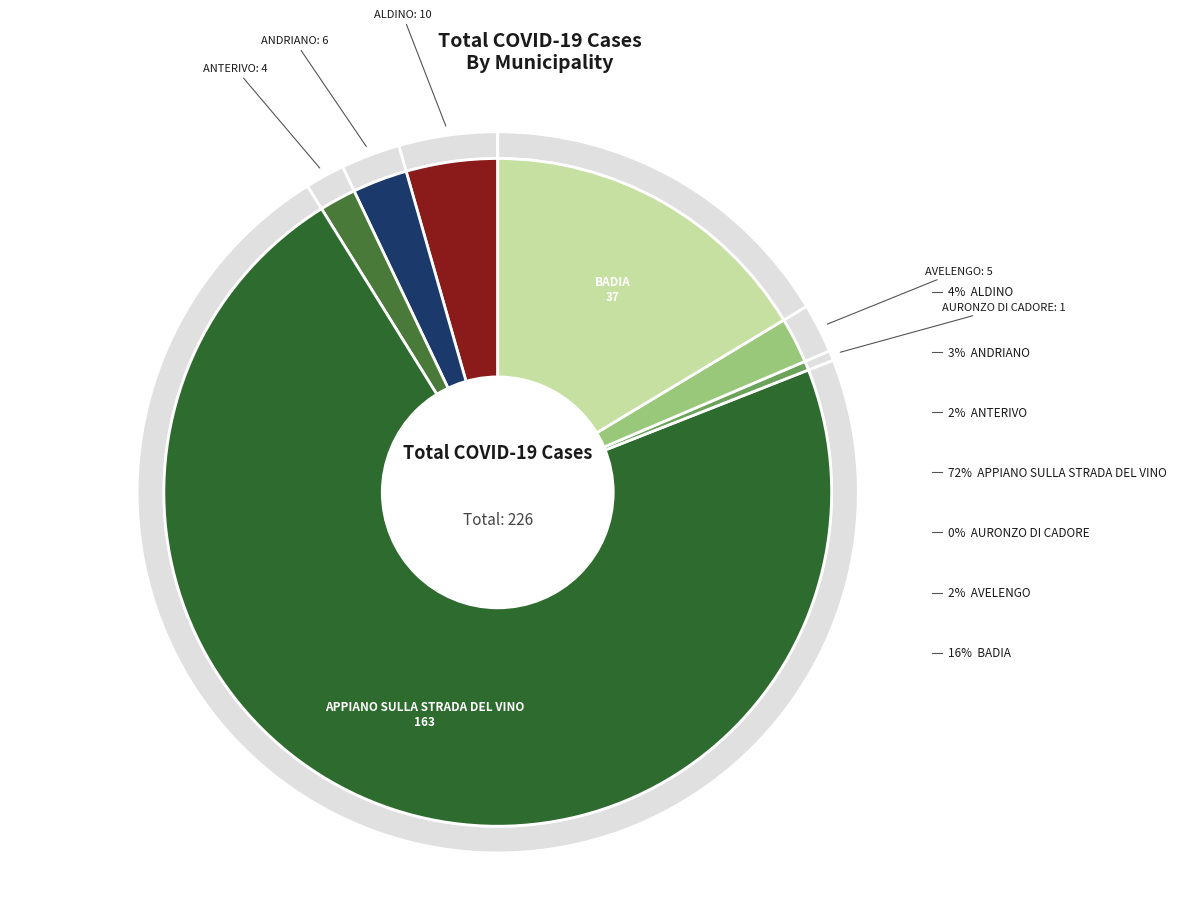

To the nearest percent, what is the average slice percentage?

14%